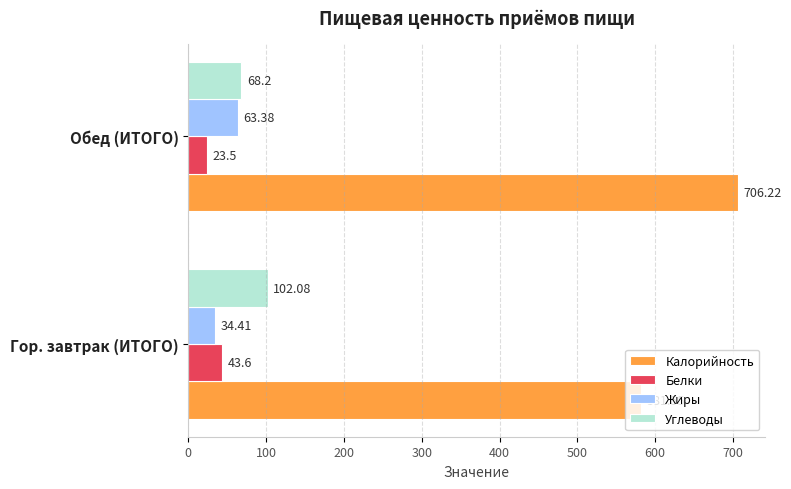

What is the difference between the highest and lowest values at Обед (ИТОГО)?

682.7